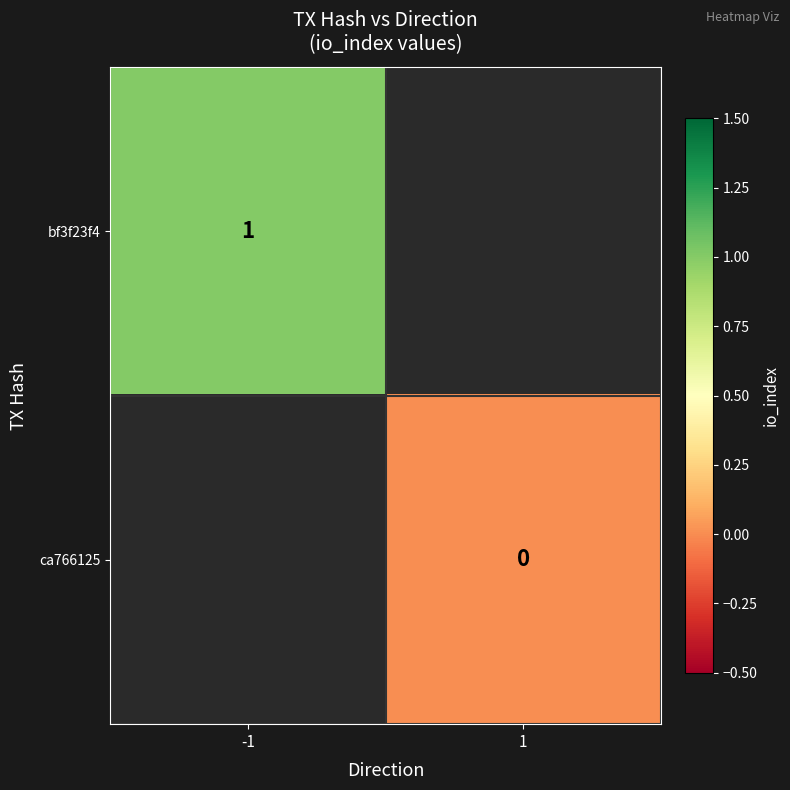

Which has a higher value, 1 or -1?

-1